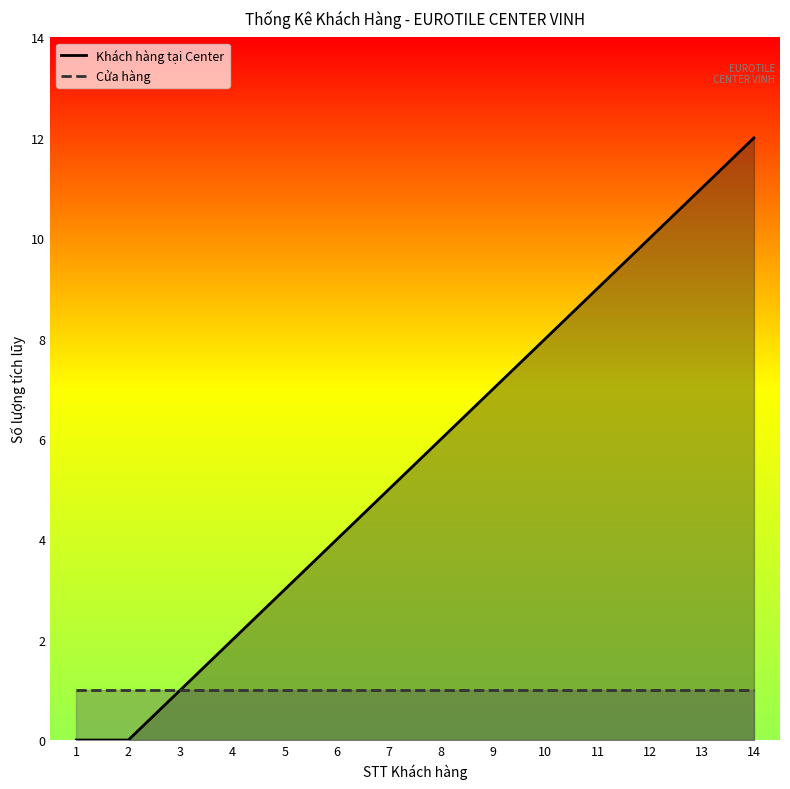

What is the difference between the maximum and minimum values?

12